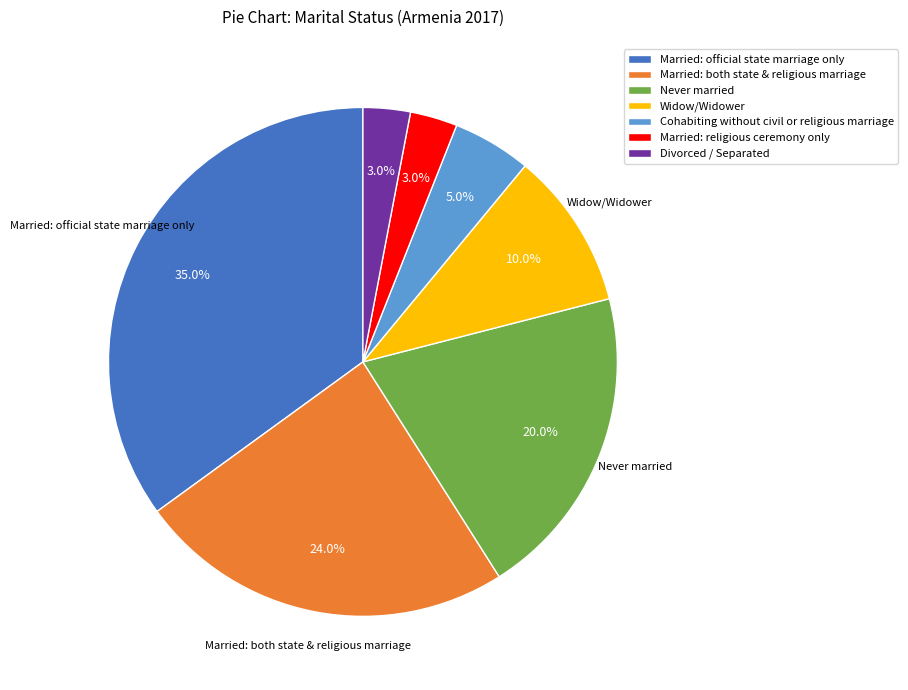

To the nearest percent, what is the difference between the Cohabiting without civil or religious marriage and Married: both state & religious marriage slice percentages?

19%